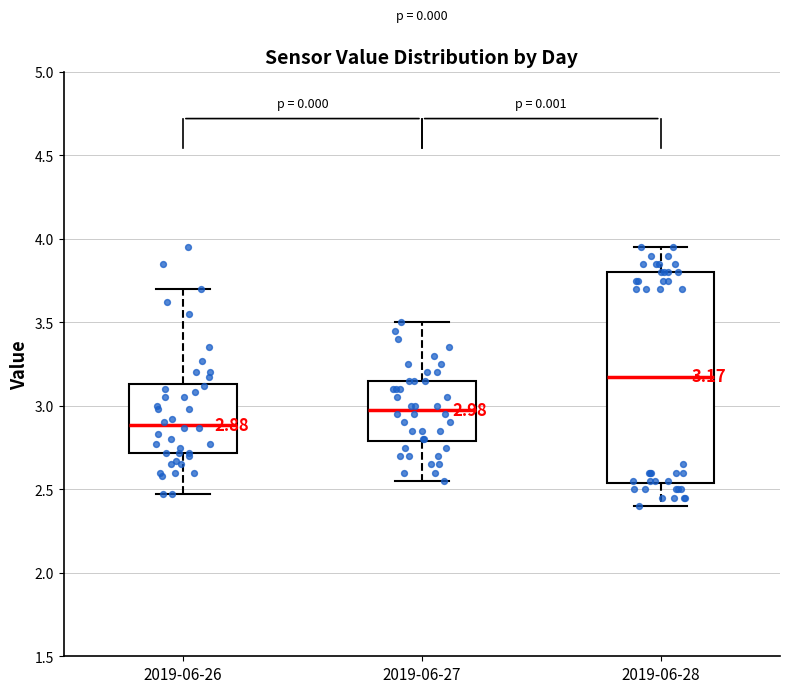

Which box has the lowest median line?

2019-06-26